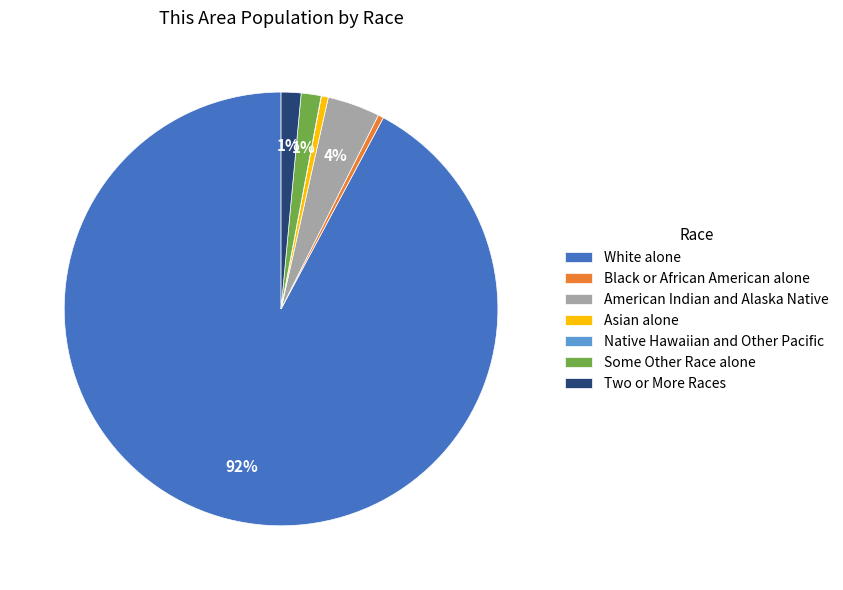

True or false: White alone accounts for 92% of the total.

True